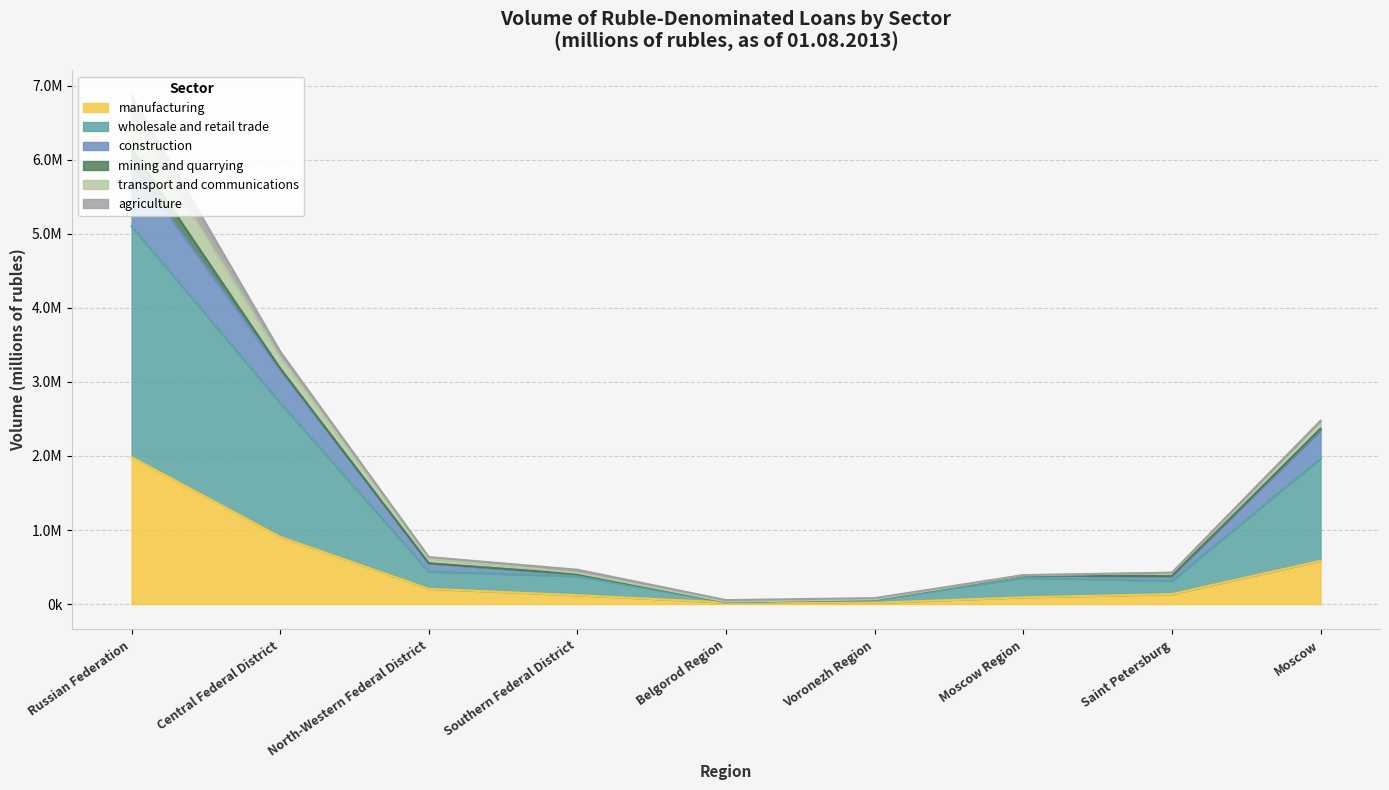

What is the smallest value displayed?

16531